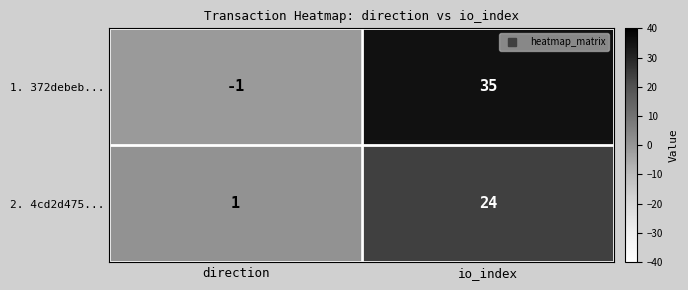

Is it true that 1. 372debeb... equals 49 at io_index?

False